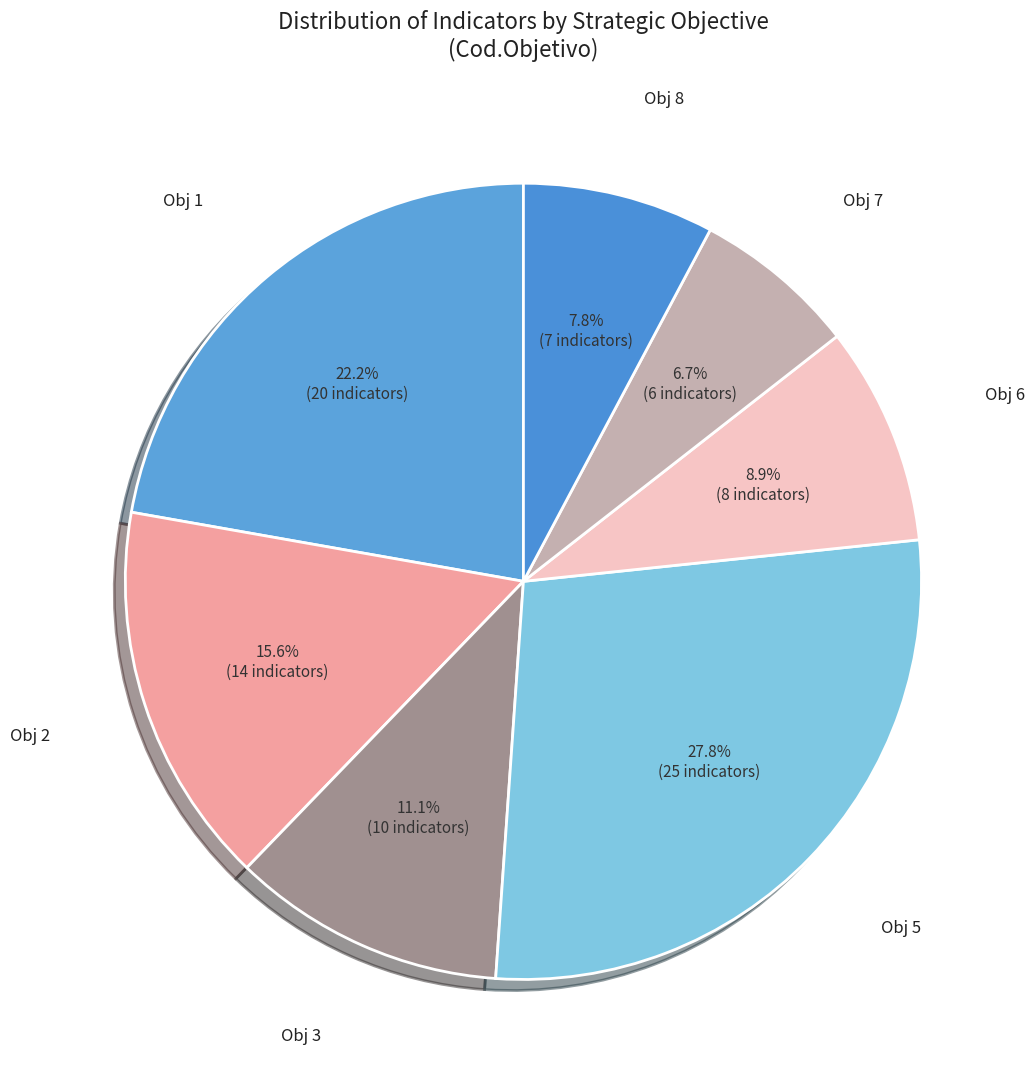

Count the number of slices in the pie.

7